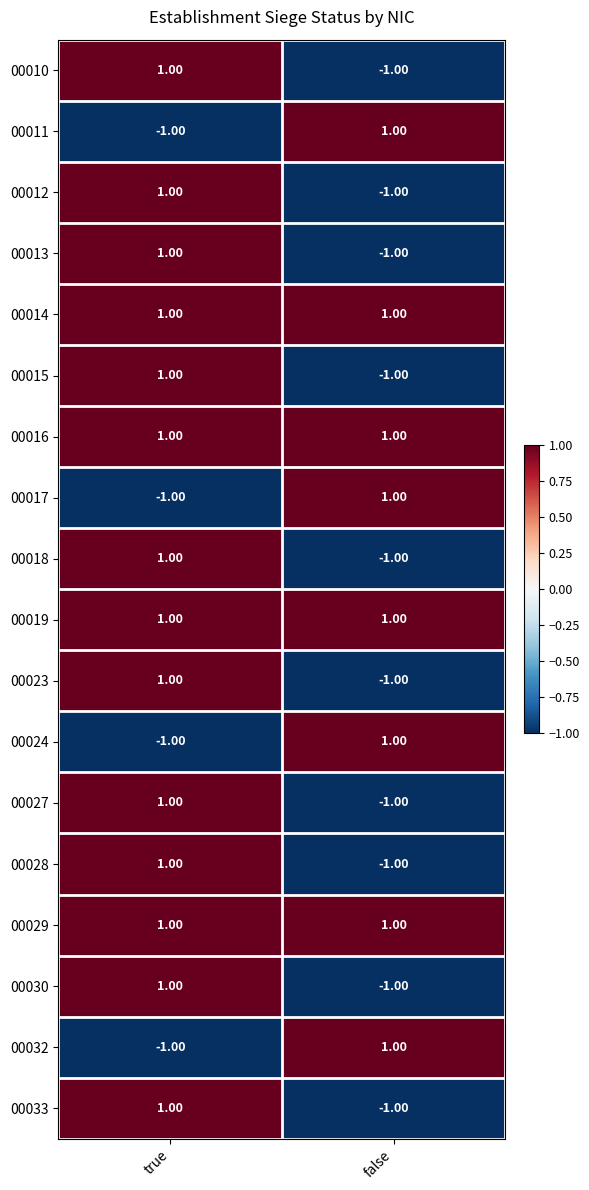

At which category is the sum across all series the highest?

true